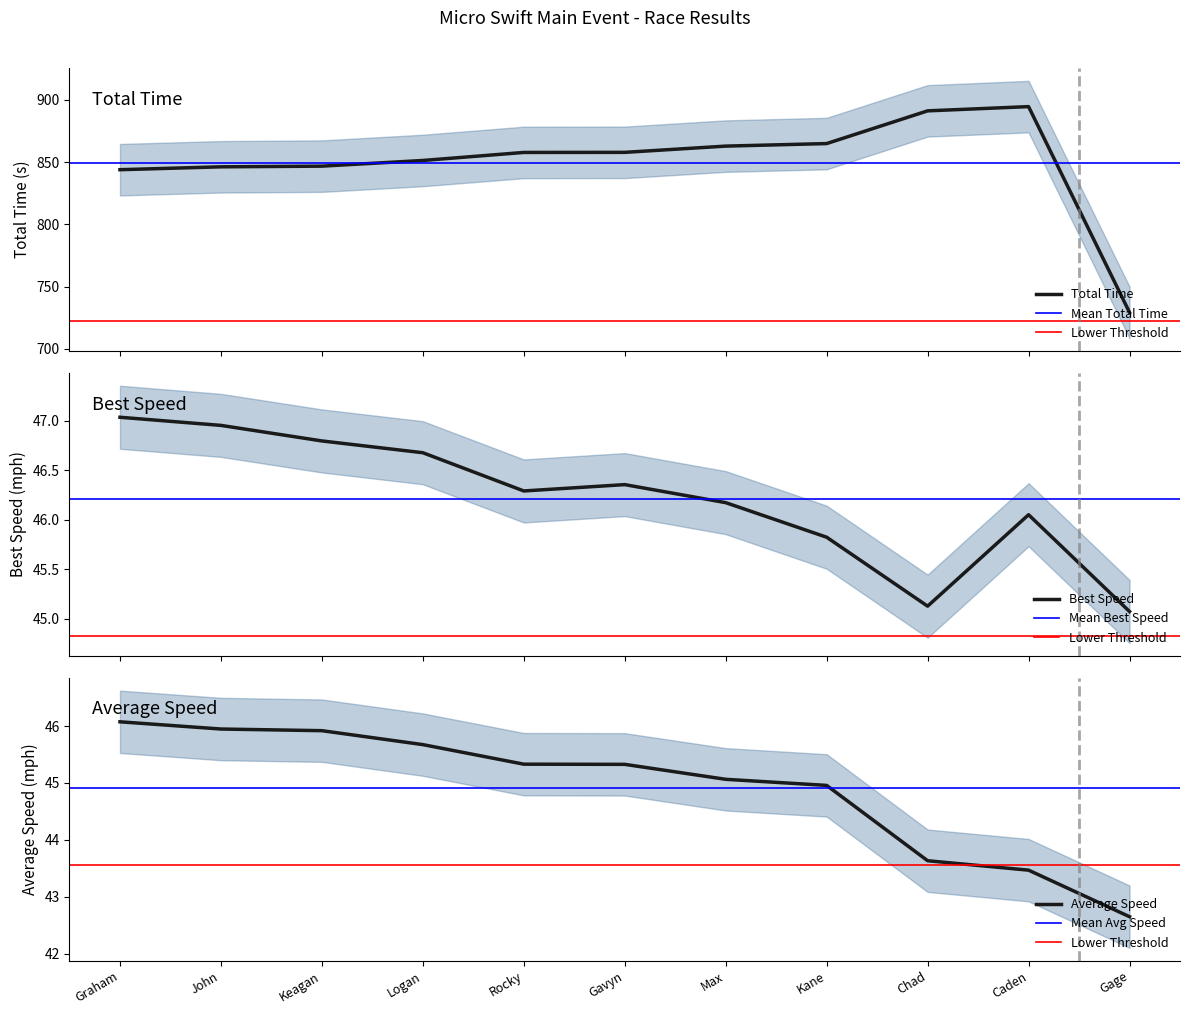

How many data points in Total Time are less than 857?

5